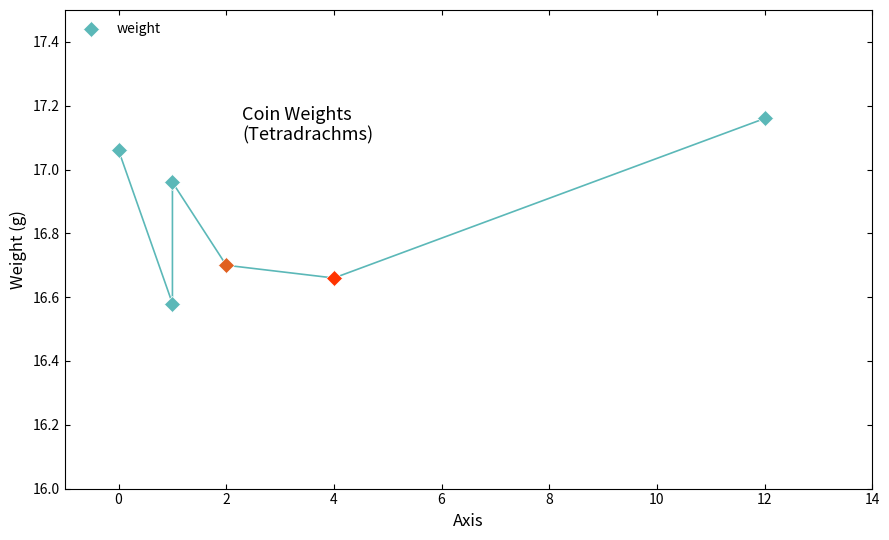

The value at 1 is 22.4. True or false?

False